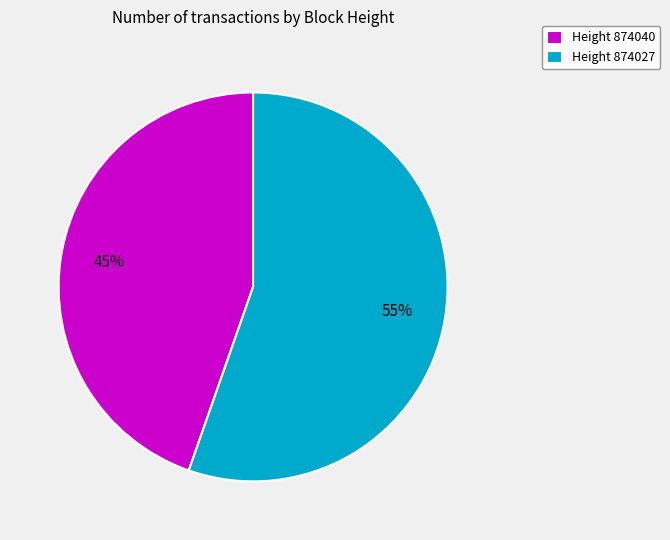

What is the smallest slice in the pie chart?

Height 874040